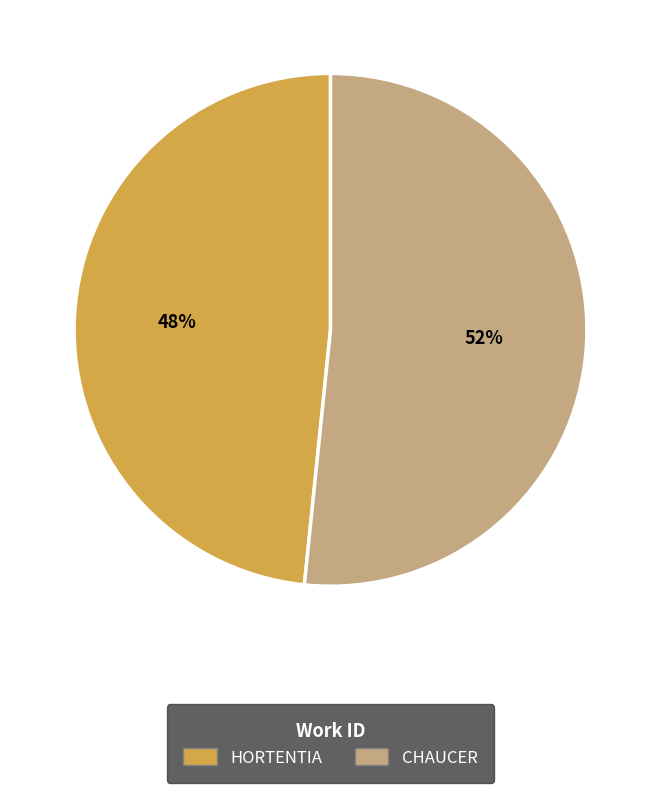

To the nearest percent, what portion does HORTENTIA represent?

48%